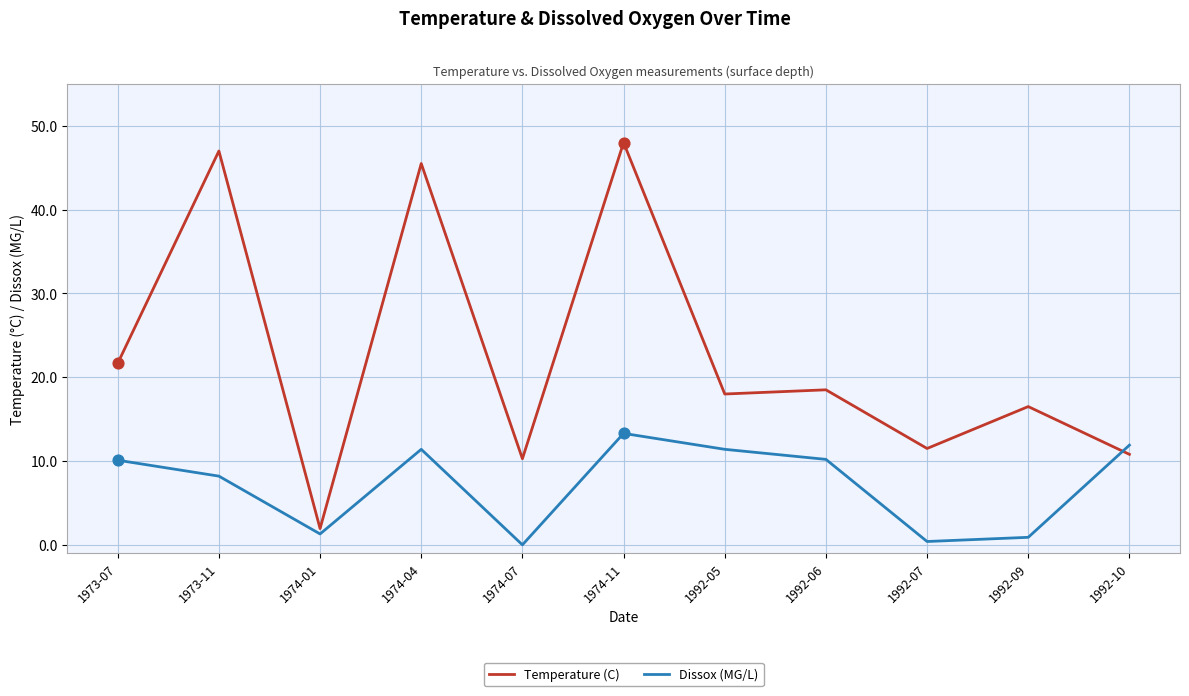

Which series has the largest total across all categories?

Temperature (C)